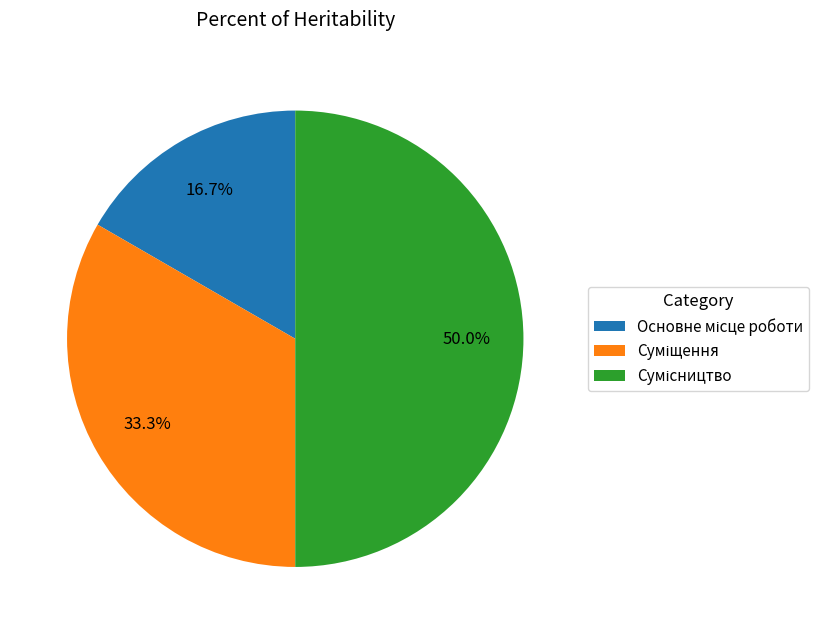

Rank the categories by value from highest to lowest.

Сумісництво, Суміщення, Основне місце роботи